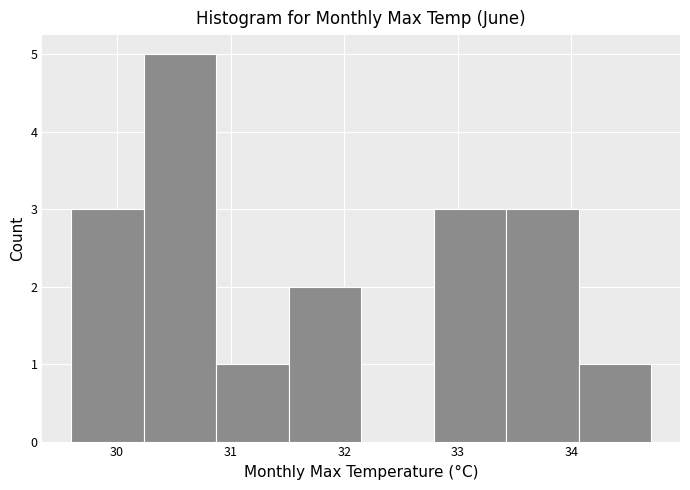

Reading left to right, transcribe this chart: for each bar, give the range it covers on the x-axis and its height. Neither the bar edges nor the heights are printed on the chart, so give them approximately, as read against the axes.

29.6 to 30.2: 3
30.2 to 30.9: 5
30.9 to 31.5: 1
31.5 to 32.2: 2
32.2 to 32.8: 0
32.8 to 33.4: 3
33.4 to 34.1: 3
34.1 to 34.7: 1